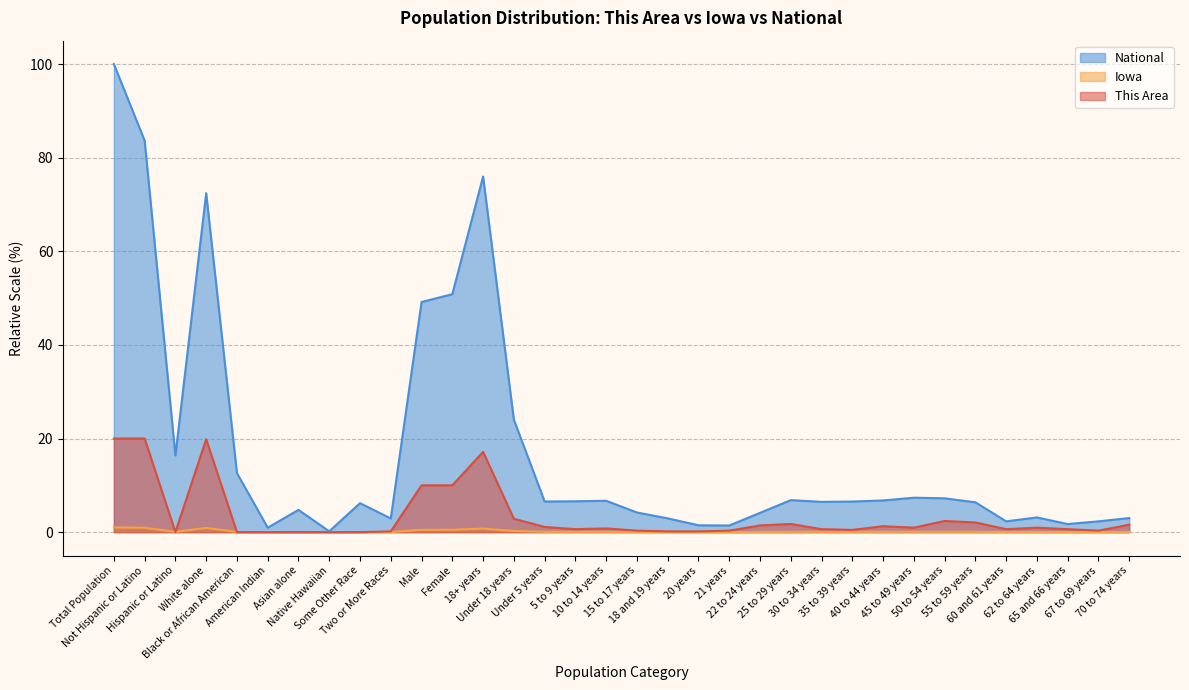

Which series has the largest total across all categories?

National